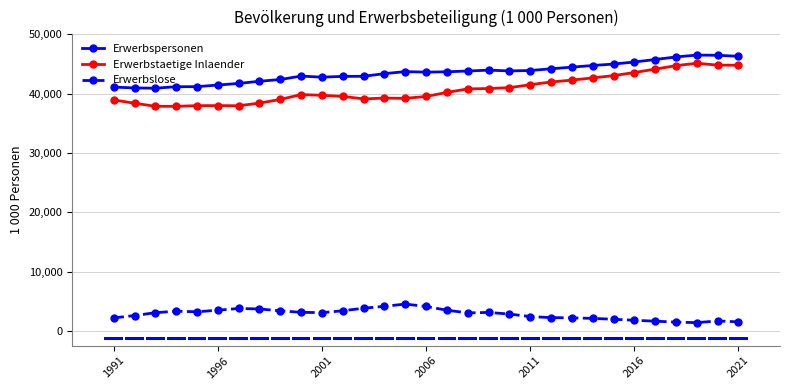

At 23, list the series in order from largest to smallest.

Erwerbspersonen, Erwerbstaetige Inlaender, Erwerbslose